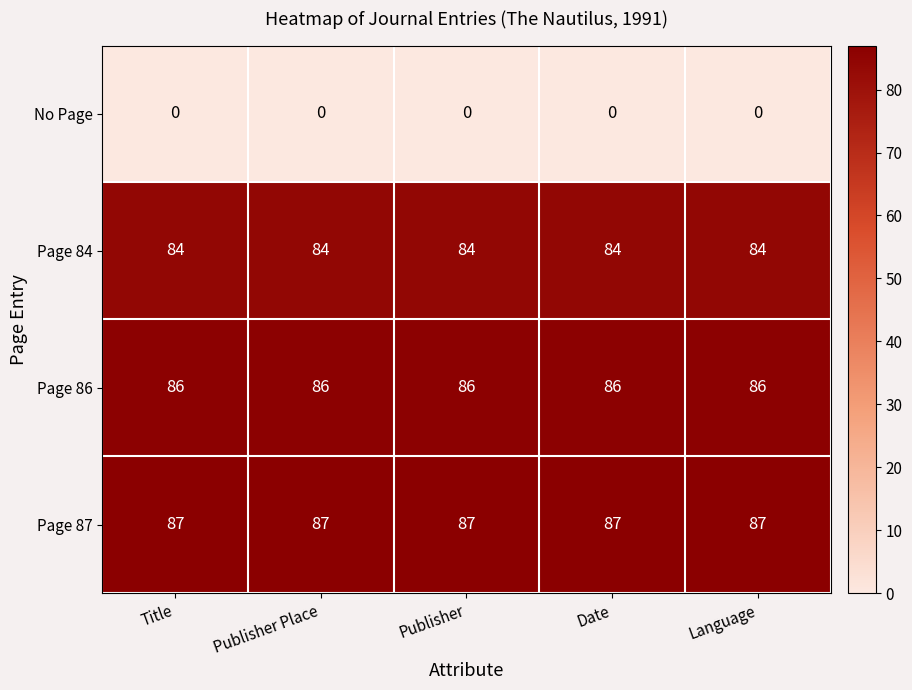

What is the maximum value shown in the chart?

87